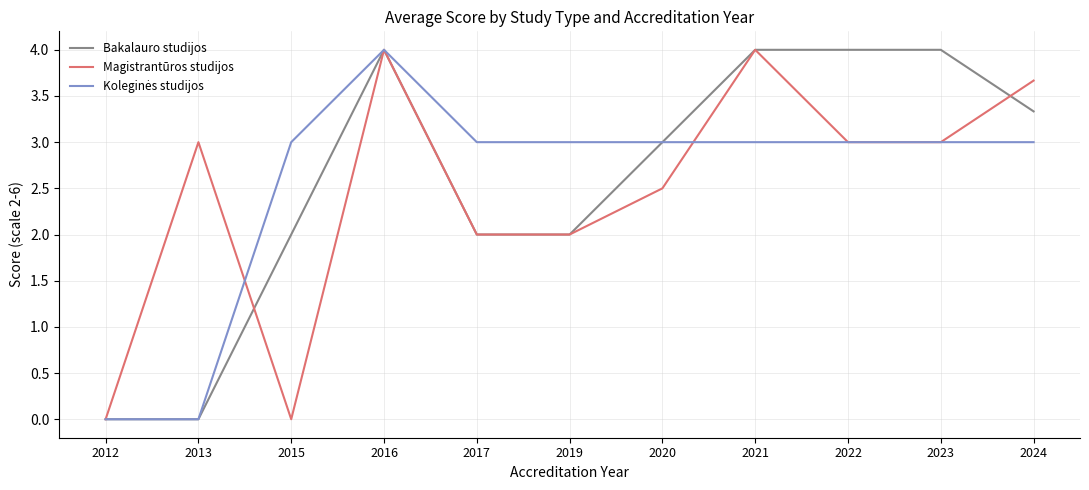

What is the difference between the maximum and minimum values in the Magistrantūros studijos series?

4.0